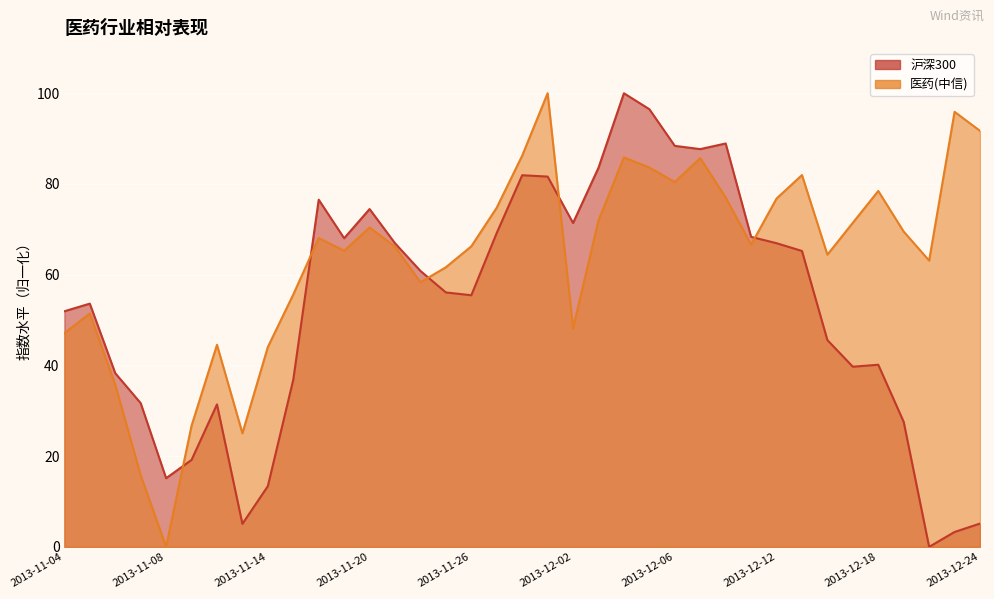

Rank the categories by 沪深300 value from highest to lowest.

2013-12-04, 2013-12-05, 2013-12-10, 2013-12-06, 2013-12-09, 2013-12-03, 2013-11-28, 2013-11-29, 2013-11-18, 2013-11-20, 2013-12-02, 2013-11-27, 2013-12-11, 2013-11-19, 2013-12-12, 2013-11-21, 2013-12-13, 2013-11-22, 2013-11-25, 2013-11-26, 2013-11-05, 2013-11-04, 2013-12-16, 2013-12-18, 2013-12-17, 2013-11-06, 2013-11-15, 2013-11-07, 2013-11-12, 2013-12-19, 2013-11-11, 2013-11-08, 2013-11-14, 2013-12-24, 2013-11-13, 2013-12-23, 2013-12-20